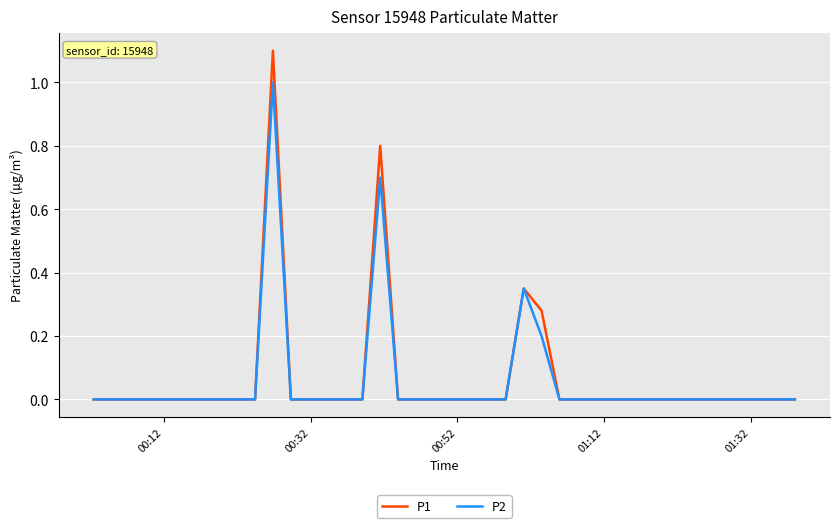

In P2, how many points are higher than both neighbors (excluding endpoints)?

3